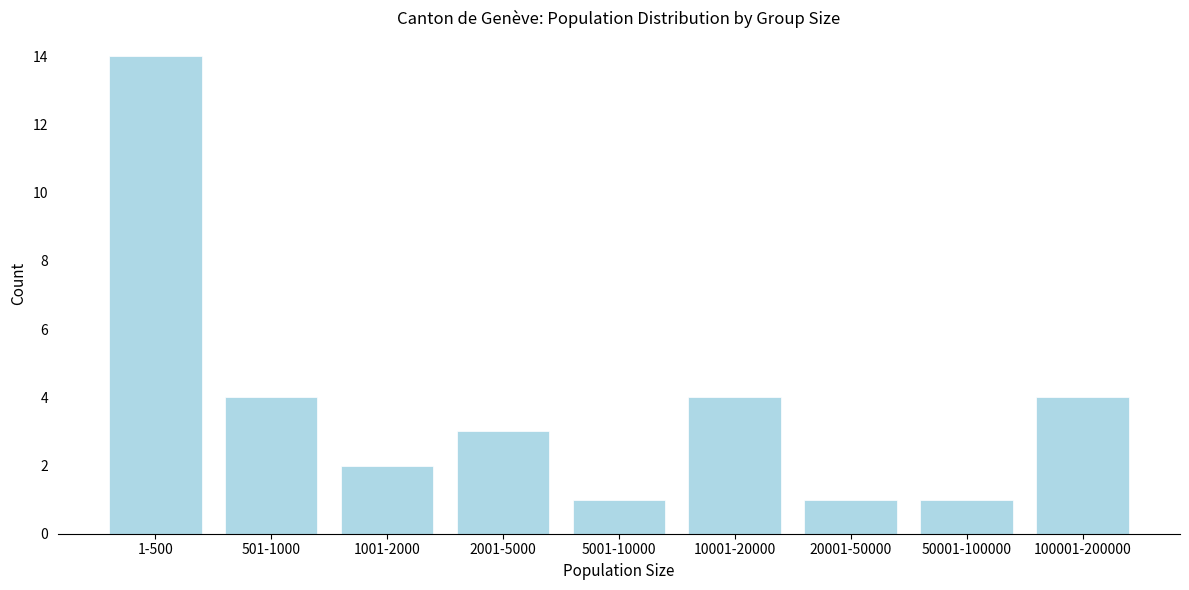

Reading left to right, transcribe all the data shown in this chart.

14	4	2	3	1	4	1	1	4